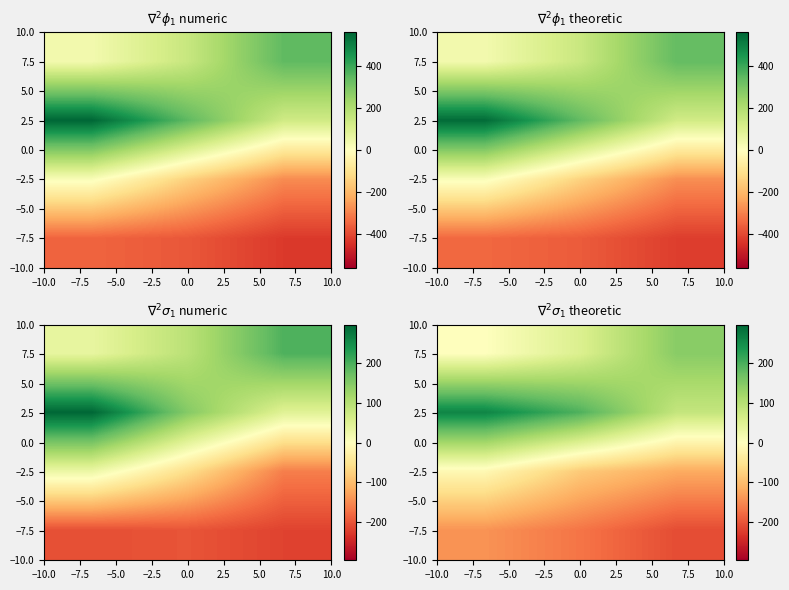

What is the sum of all 2.5 values?

540.5